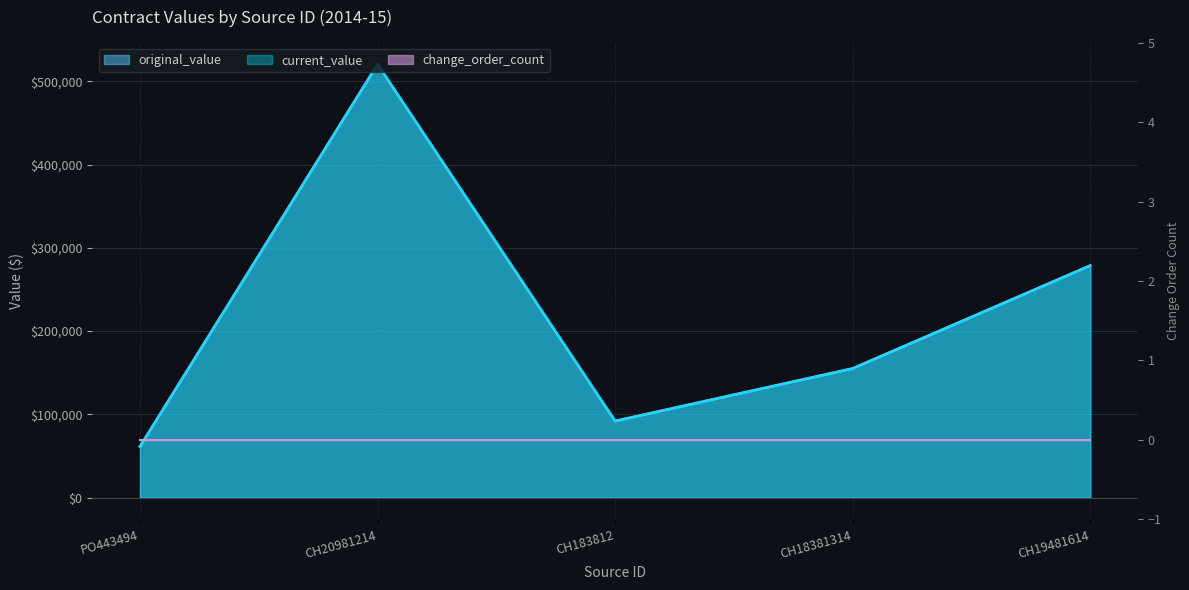

Reading left to right, extract all data points from this chart.

original_value: 61317.2	520586.7	91995.5	155116.0	278816.7
current_value: 61317.2	520586.7	91995.5	155116.0	278816.7